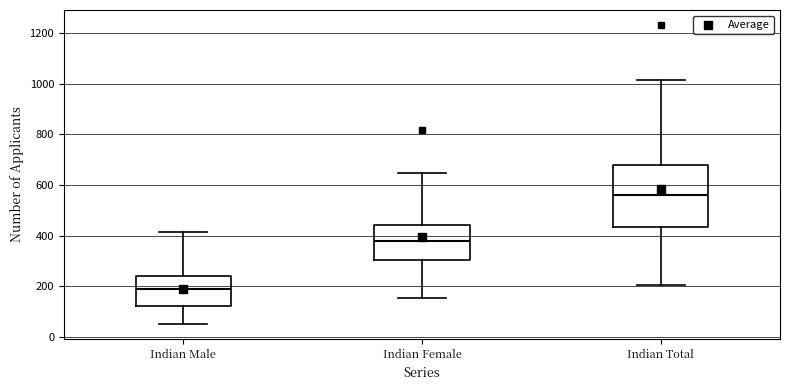

Reading left to right, read every box against the y-axis: the position of its median line, the range the box covers, and the ends of its whiskers. The values are not printed on the chart, so give them approximately, as read against the axis.

Indian Male: median 180, box 120 to 240, whiskers 60 to 420
Indian Female: median 380, box 300 to 440, whiskers 160 to 640
Indian Total: median 560, box 440 to 680, whiskers 200 to 1020